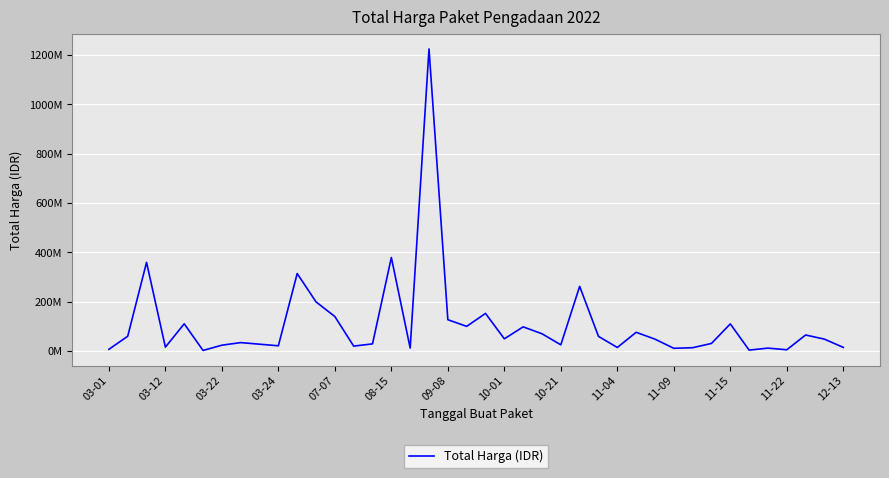

Is this an area chart (filled region under the line)?

No